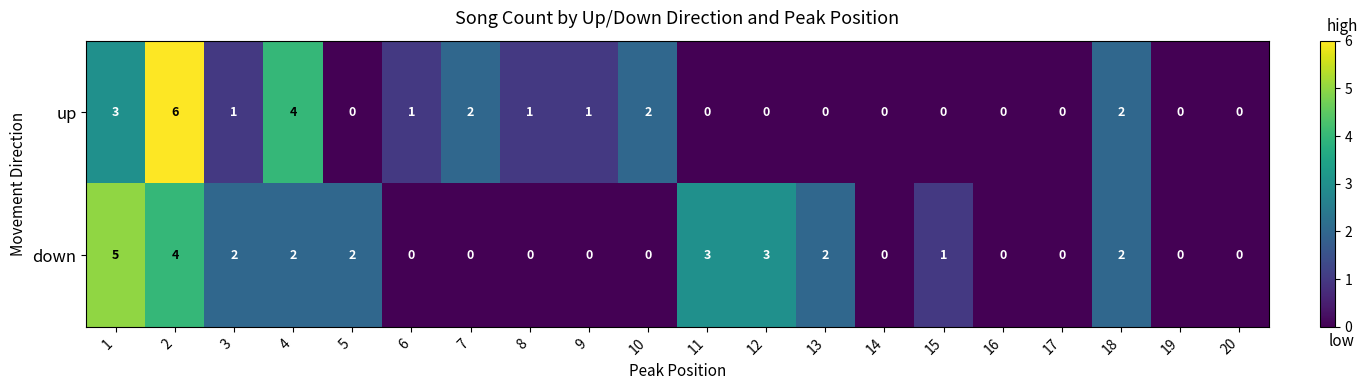

What is the maximum value for down?

5